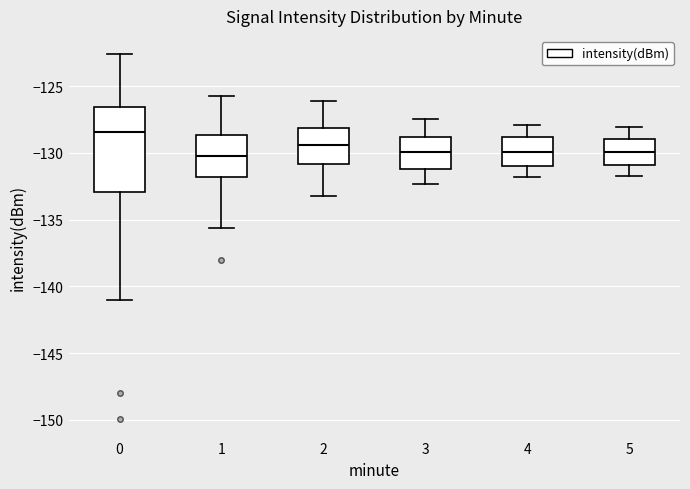

Which box's median line is the highest?

0